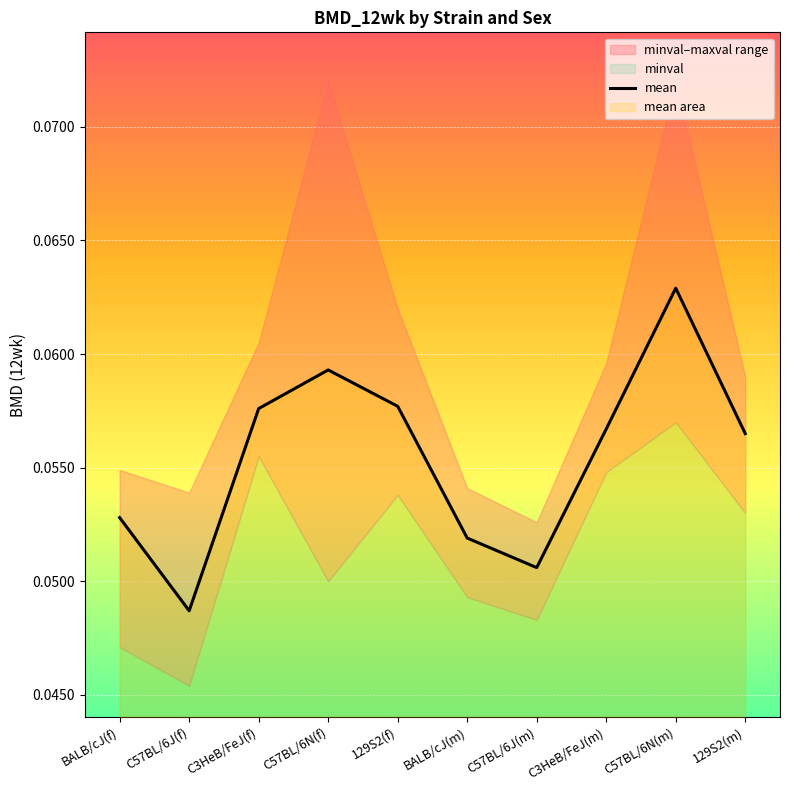

True or false: the data shows 0.0 at C57BL/6N(m).

False